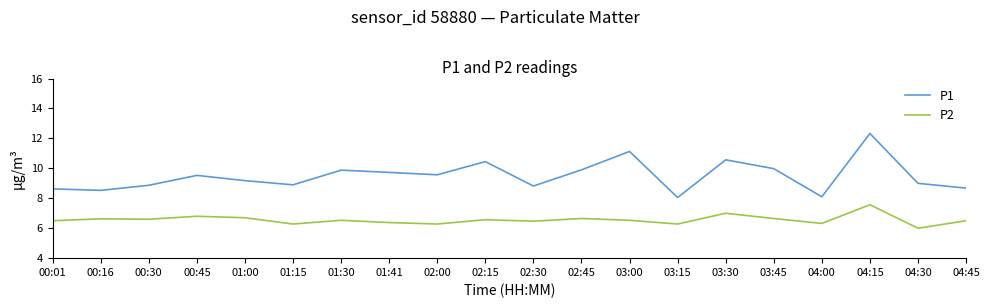

The P2 series shows 6.5 at 03:00. True or false?

True